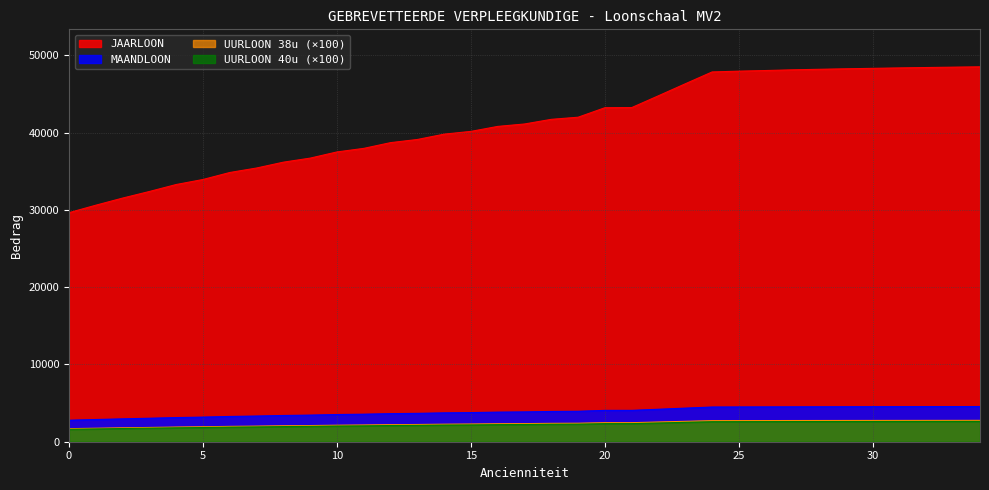

What is the lowest value of the UURLOON 40u series?

1604.8